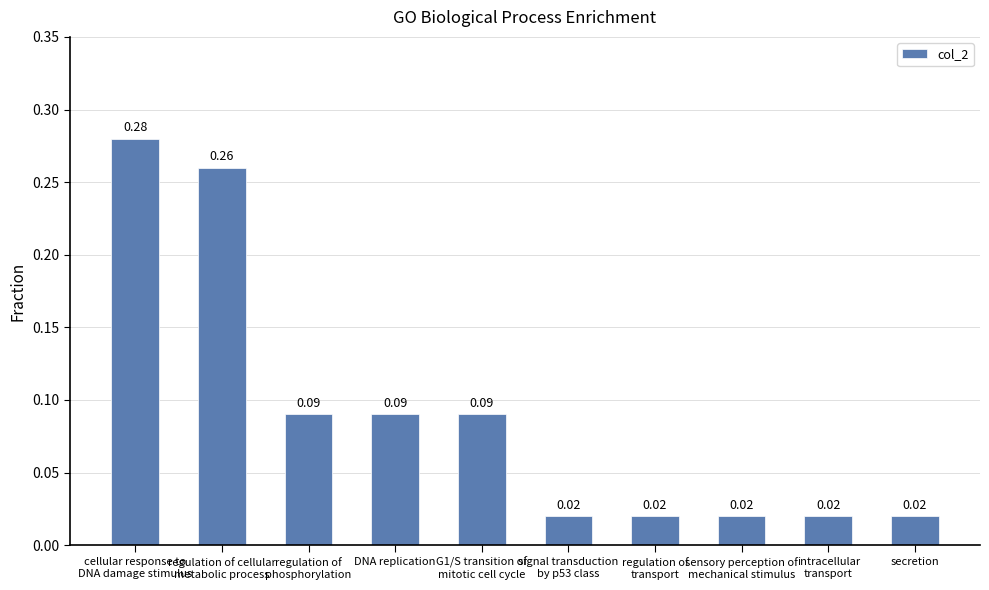

What is the label of the 4th bar from the left?

DNA replication